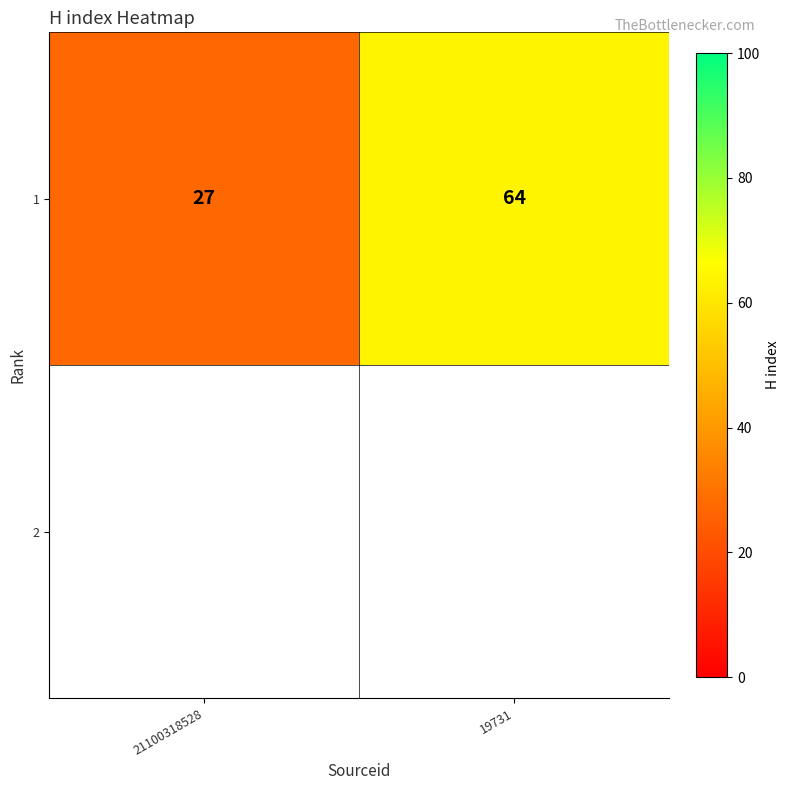

Where is the data nearest to the value 45?

21100318528